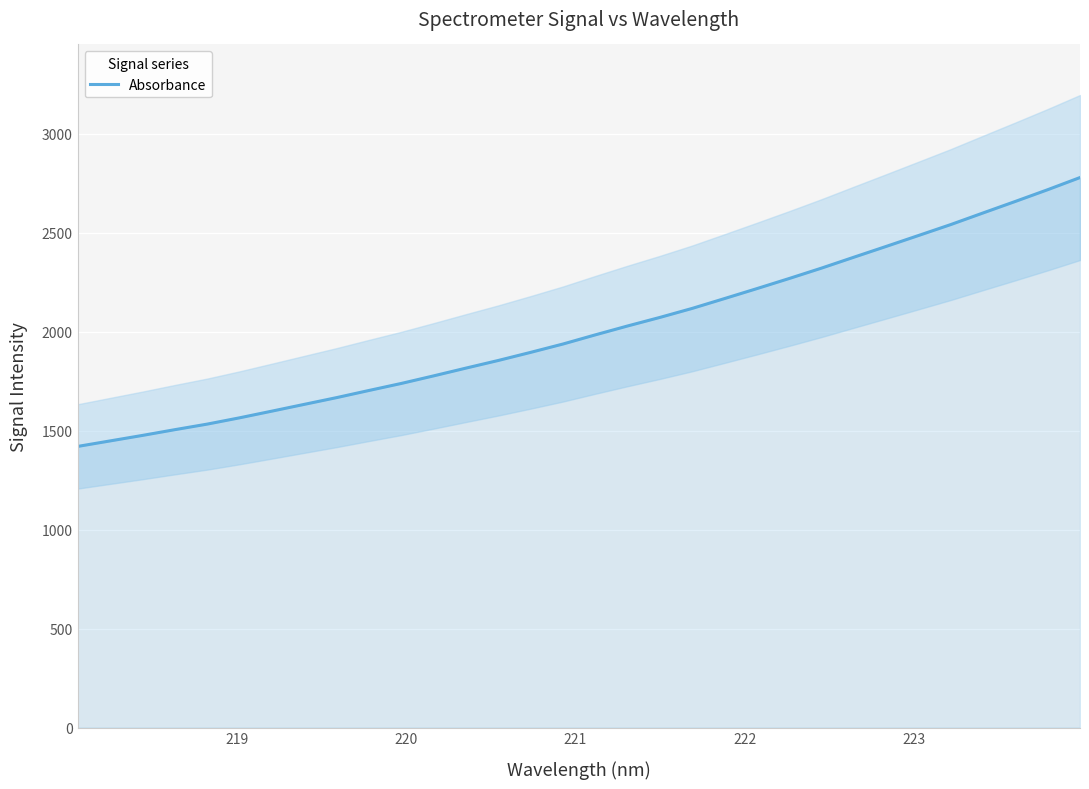

True or false: there are more than 1 points higher than both neighbors.

False